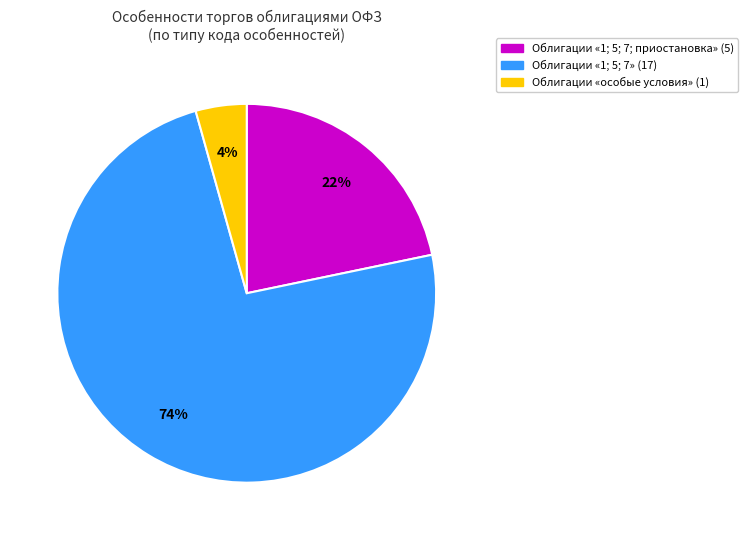

To the nearest percent, what is the average slice percentage?

33%